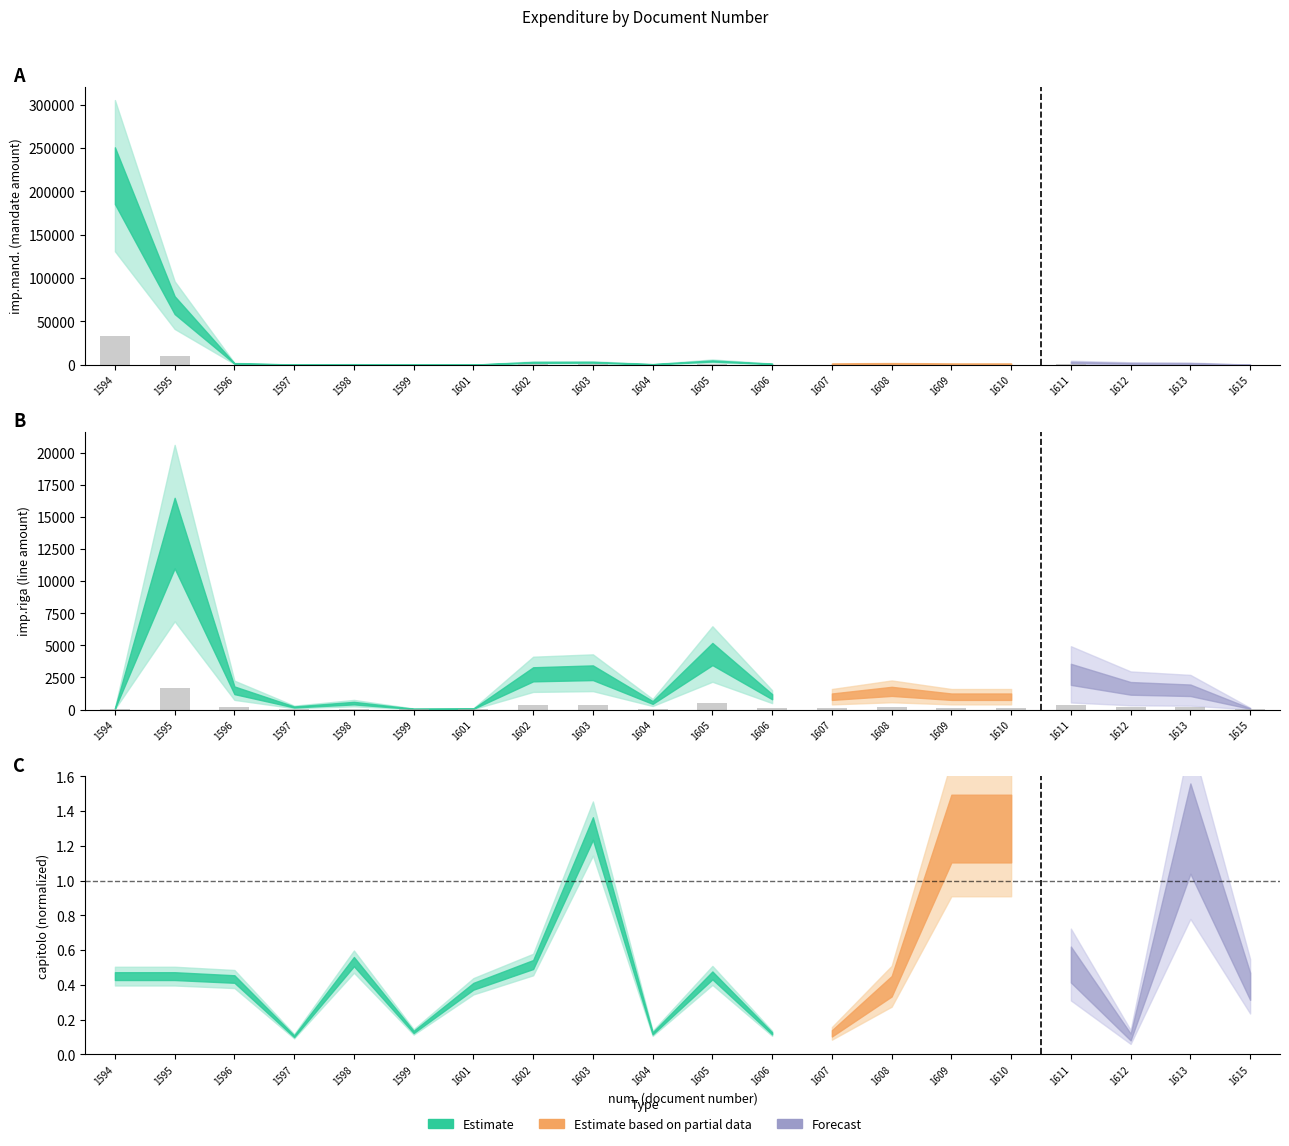

Which series changed the most between 1613 and 1615?

imp.mand.